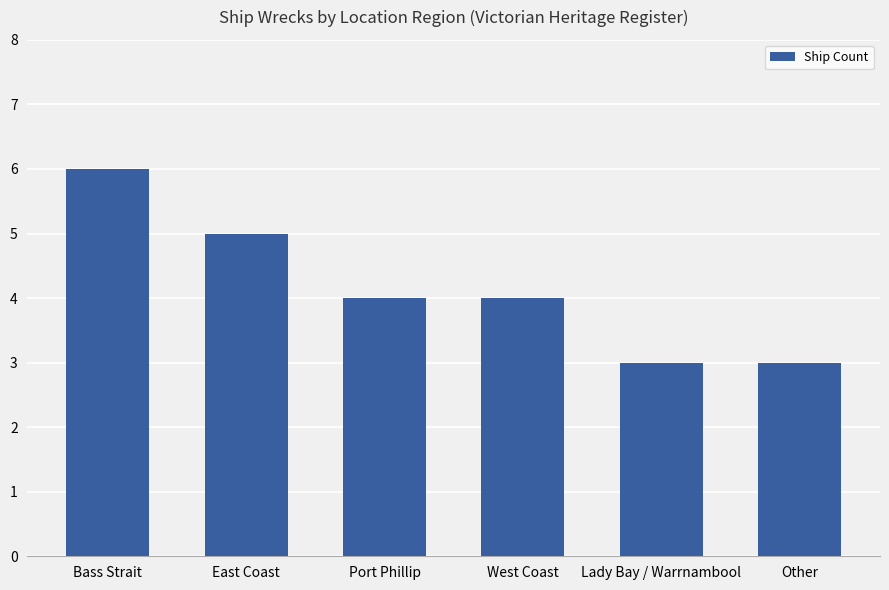

What is the difference between the values at Bass Strait and West Coast?

2